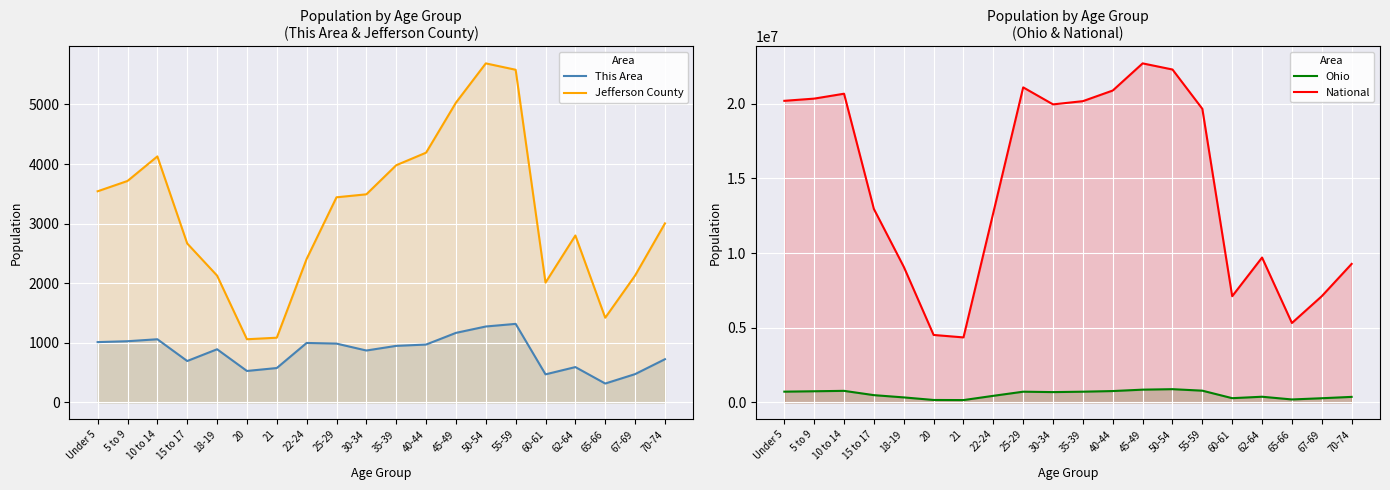

How many data points in Jefferson County are less than 3442?

10